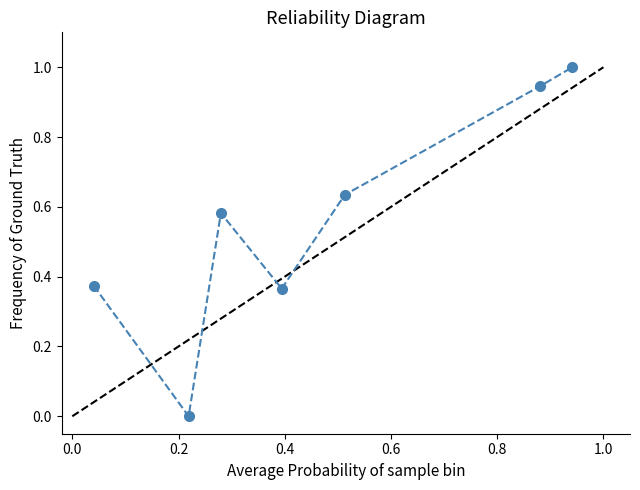

How many interior local valleys (lower than both neighbors) does the data have?

2